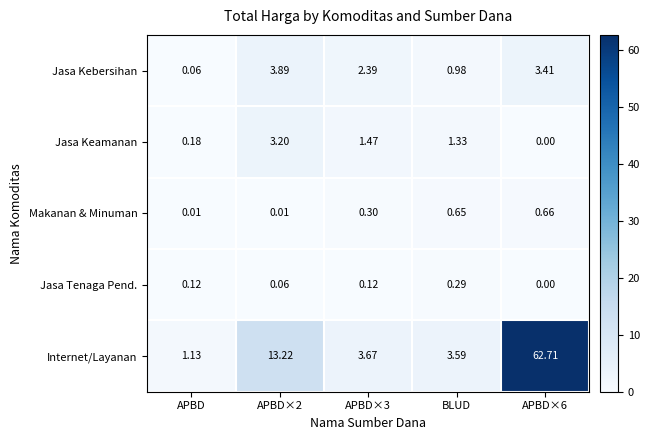

Which series changed the most between APBD and BLUD?

Internet/Layanan